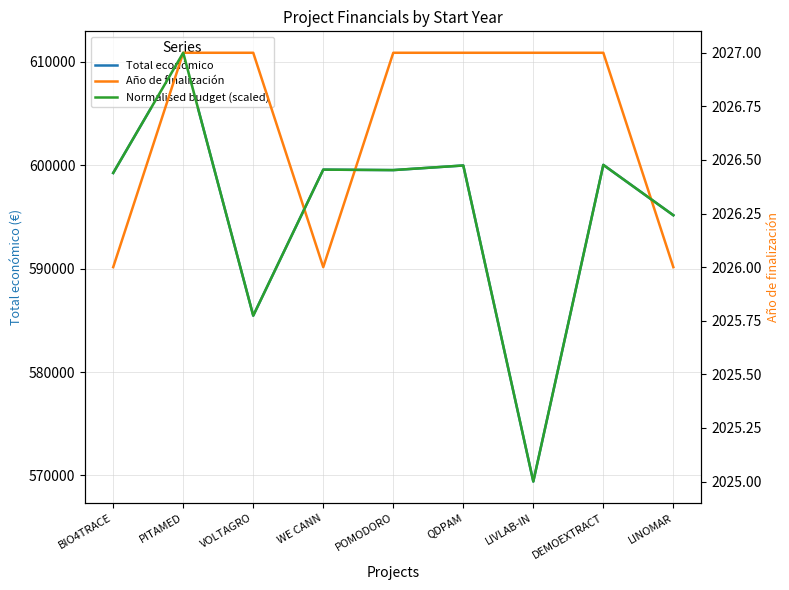

How many interior local peaks does the Total económico series have?

4